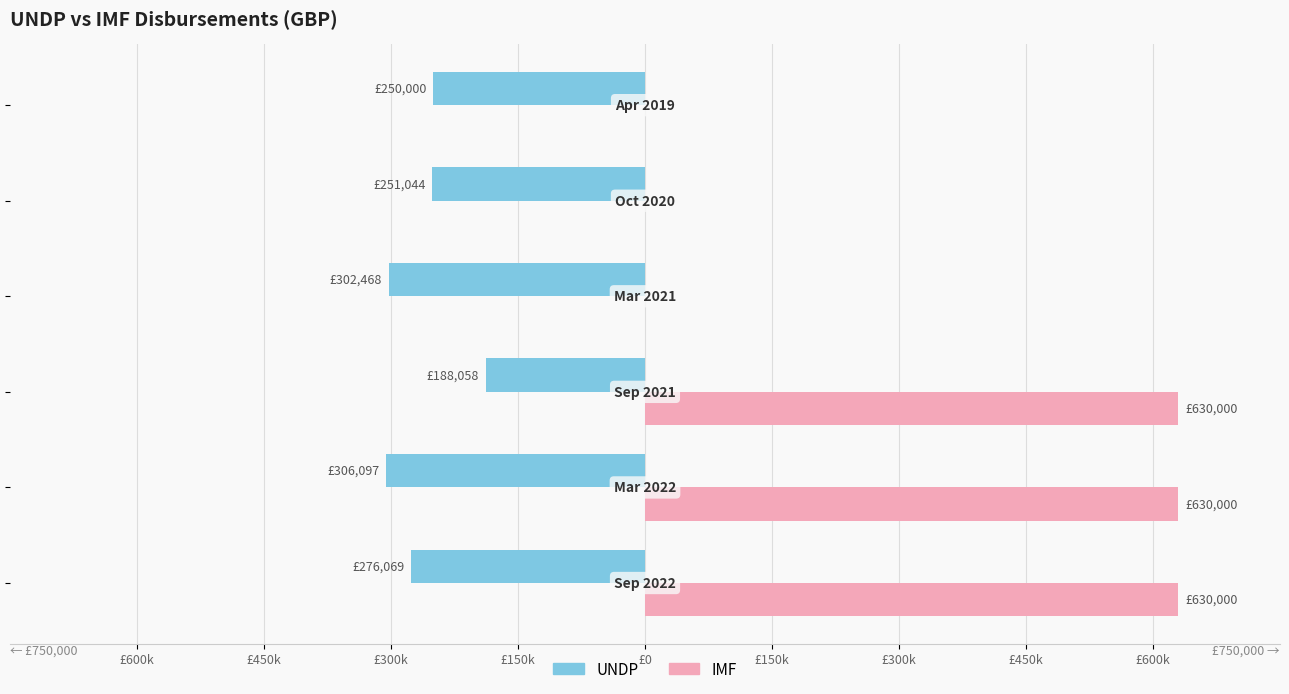

What are all the series names shown in the legend?

UNDP, IMF